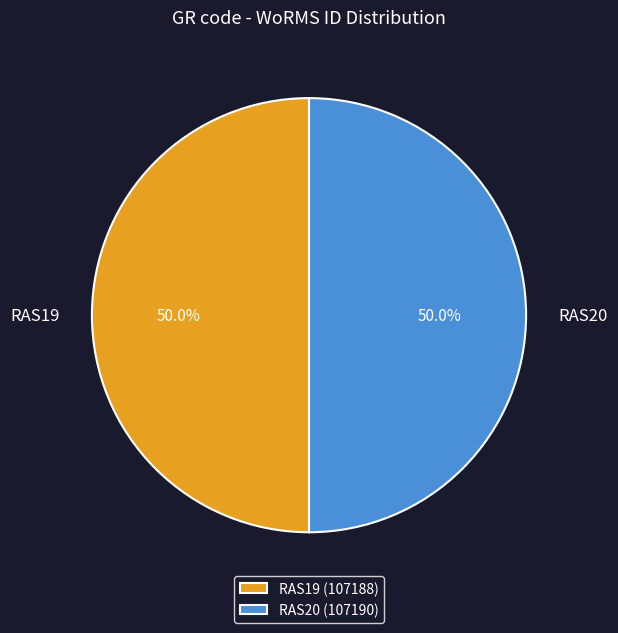

True or false: RAS19 accounts for 59% of the total.

False